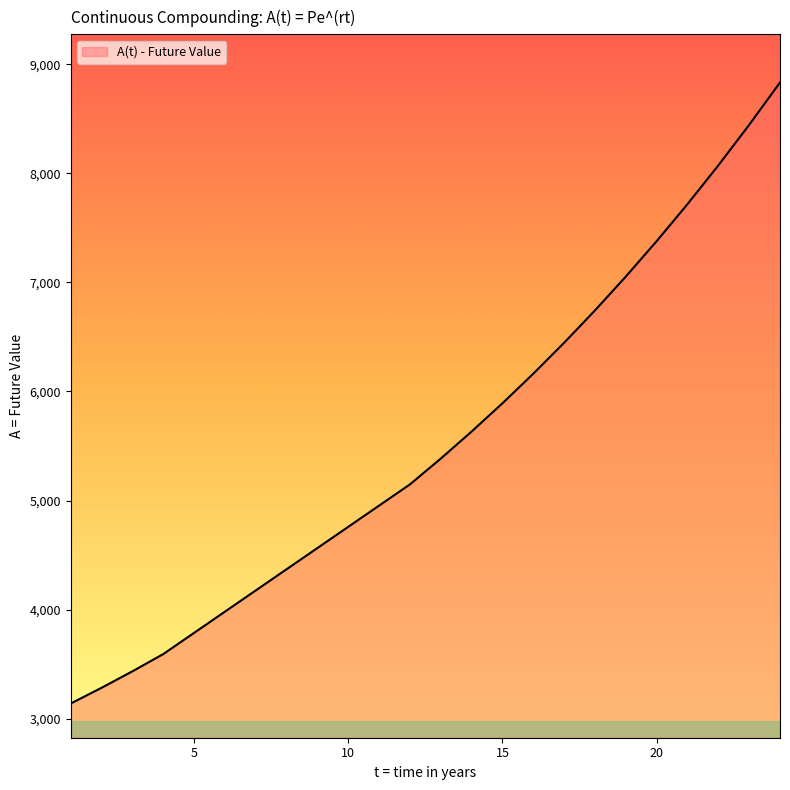

What is the minimum value shown in the chart?

3138.1